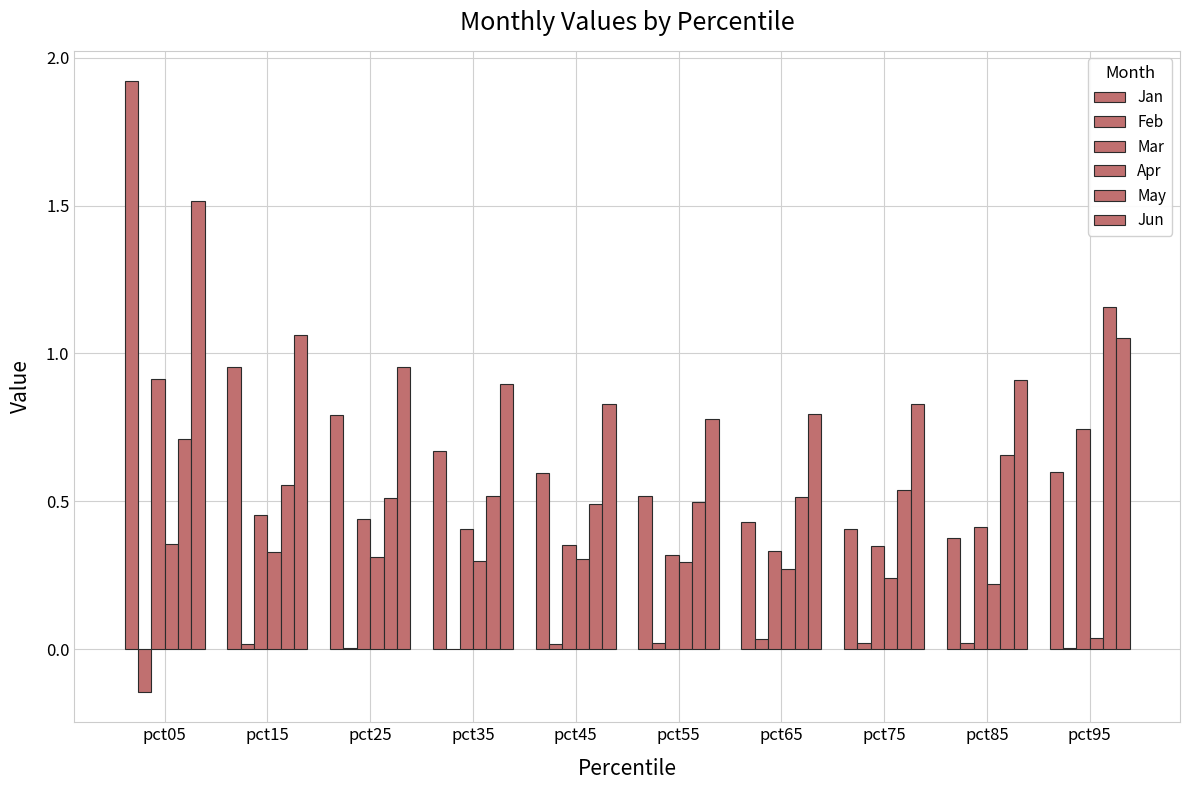

How many groups of bars are there?

10